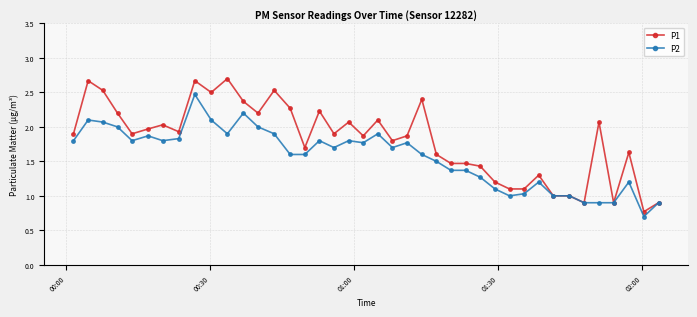

What is the value of the P2 point at the 27th from the left?

1.4